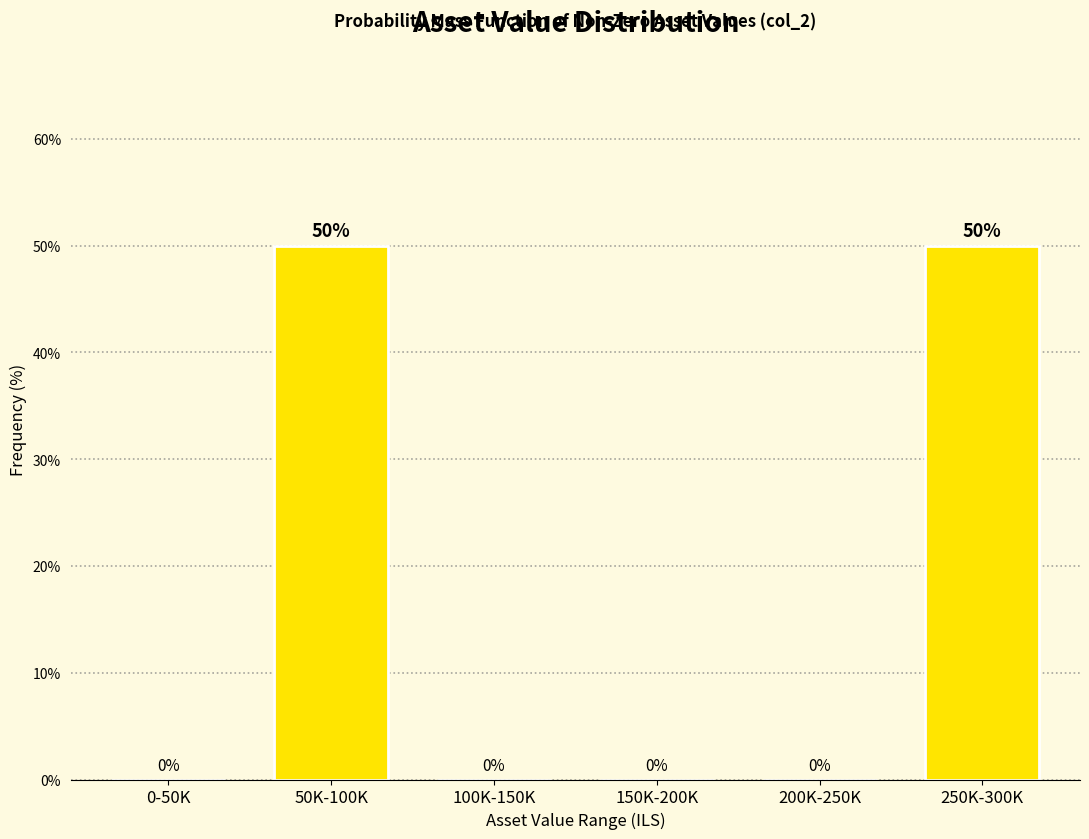

Reading left to right, list all the values displayed in this chart.

0-50K=0	50K-100K=50	100K-150K=0	150K-200K=0	200K-250K=0	250K-300K=50